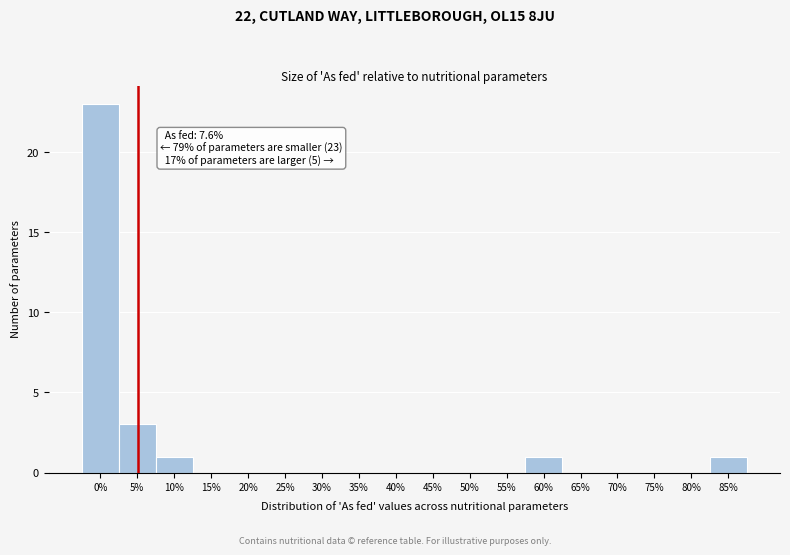

Reading left to right, extract all data points from this chart.

0%=23	5%=3	10%=1	15%=0	20%=0	25%=0	30%=0	35%=0	40%=0	45%=0	50%=0	55%=0	60%=1	65%=0	70%=0	75%=0	80%=0	85%=1